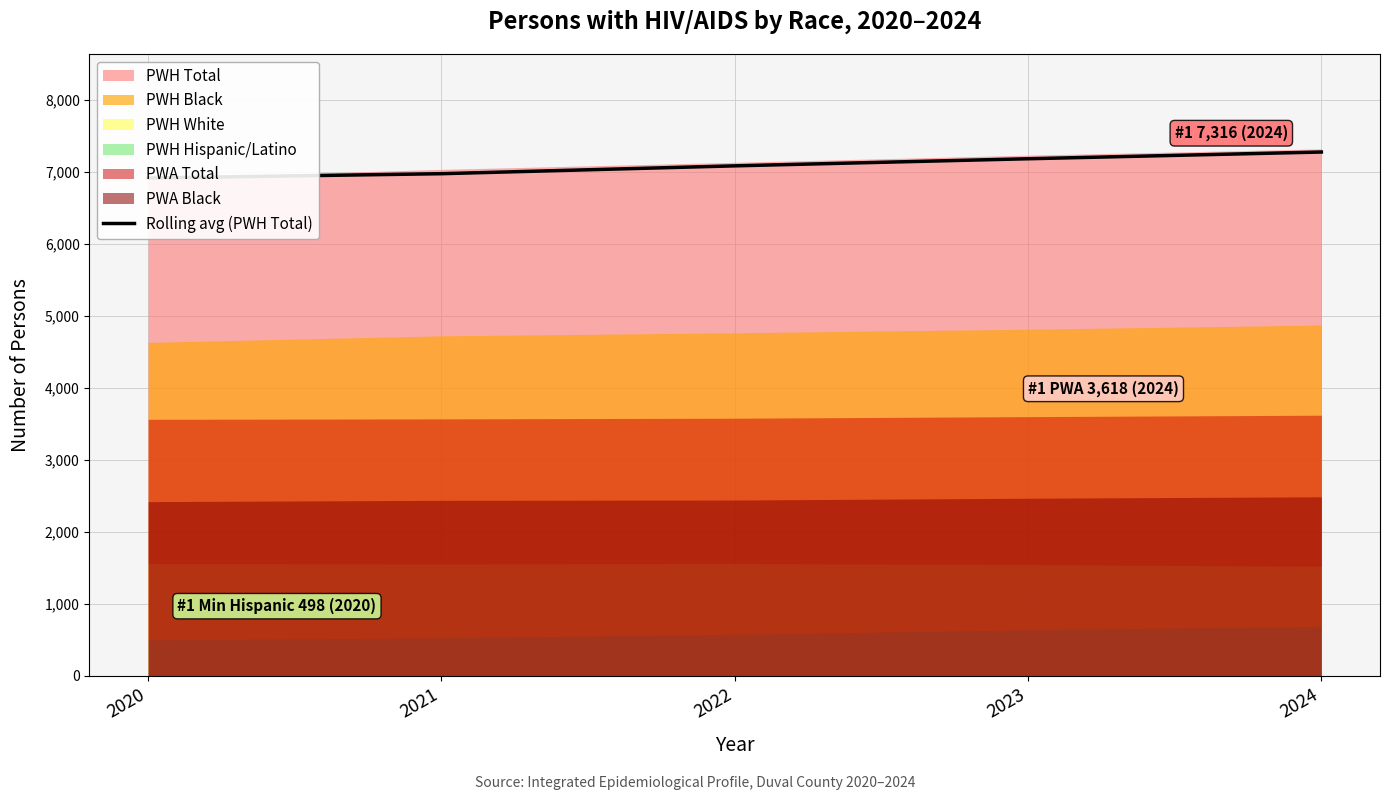

Rank the categories by value from highest to lowest.

2024, 2023, 2022, 2021, 2020